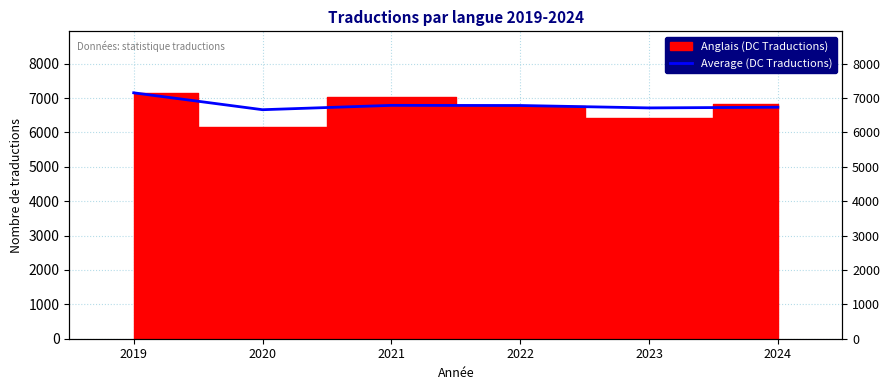

How many data points are less than 6783?

3